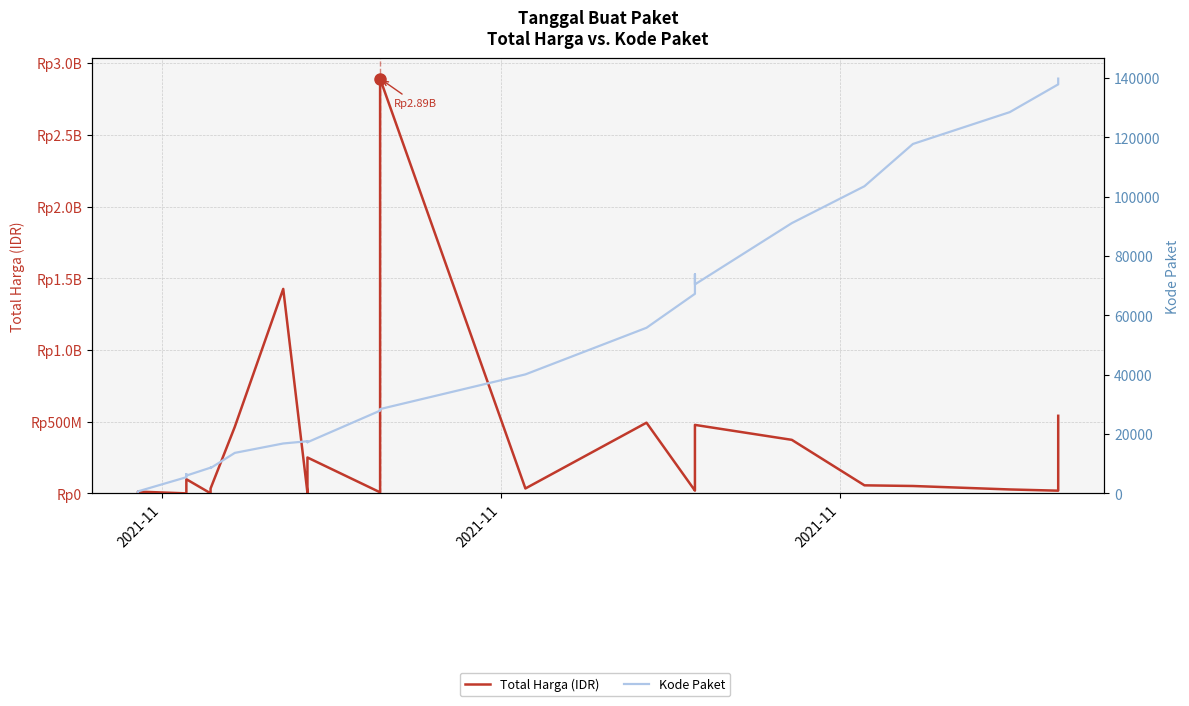

What is the sum of all Kode Paket values?

1313182